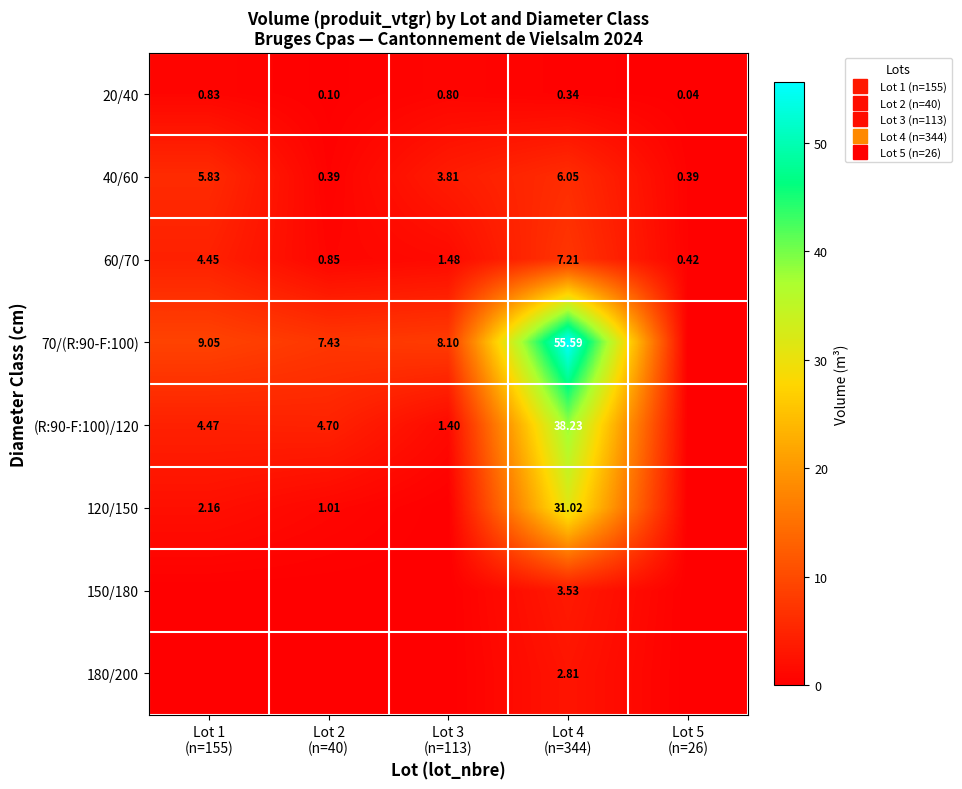

At Lot 2 (n=40), list the series in order from smallest to largest.

150/180, 180/200, 20/40, 40/60, 60/70, 120/150, (R:90-F:100)/120, 70/(R:90-F:100)